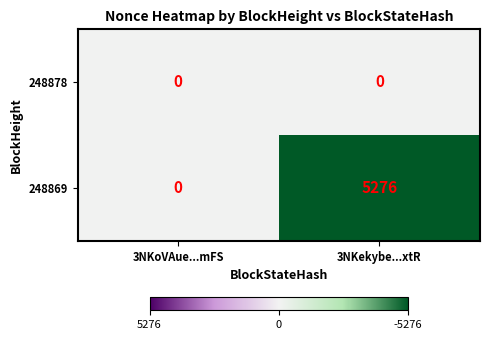

Which series changed the most between 3NKoVAue...mFS and 3NKekybe...xtR?

248869